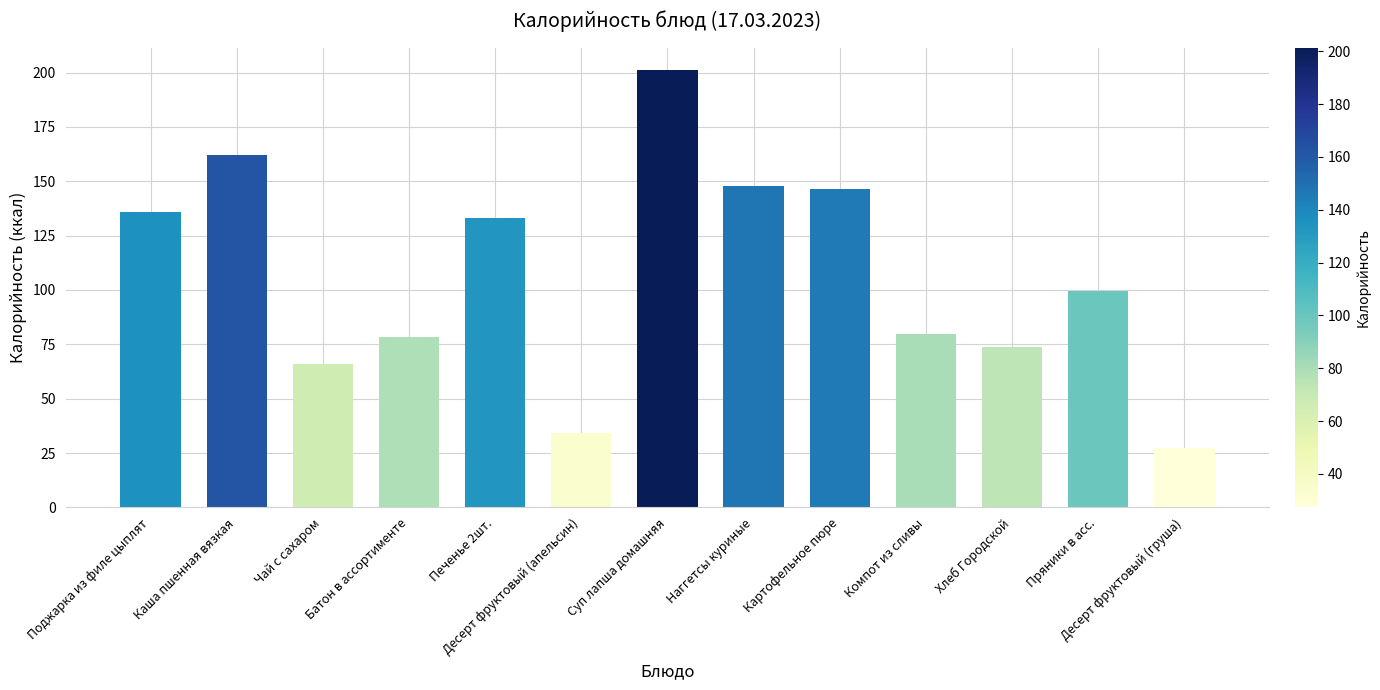

What is the label of the 12th bar from the right?

Каша пшенная вязкая